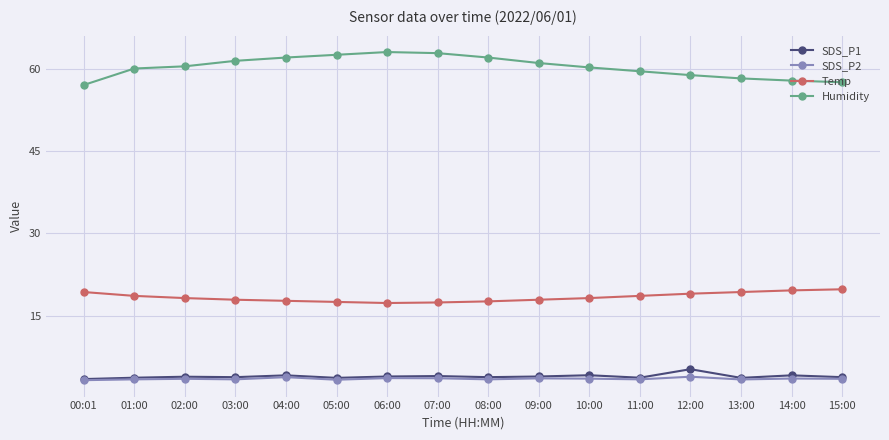

What are all the series names shown in the legend?

SDS_P1, SDS_P2, Temp, Humidity